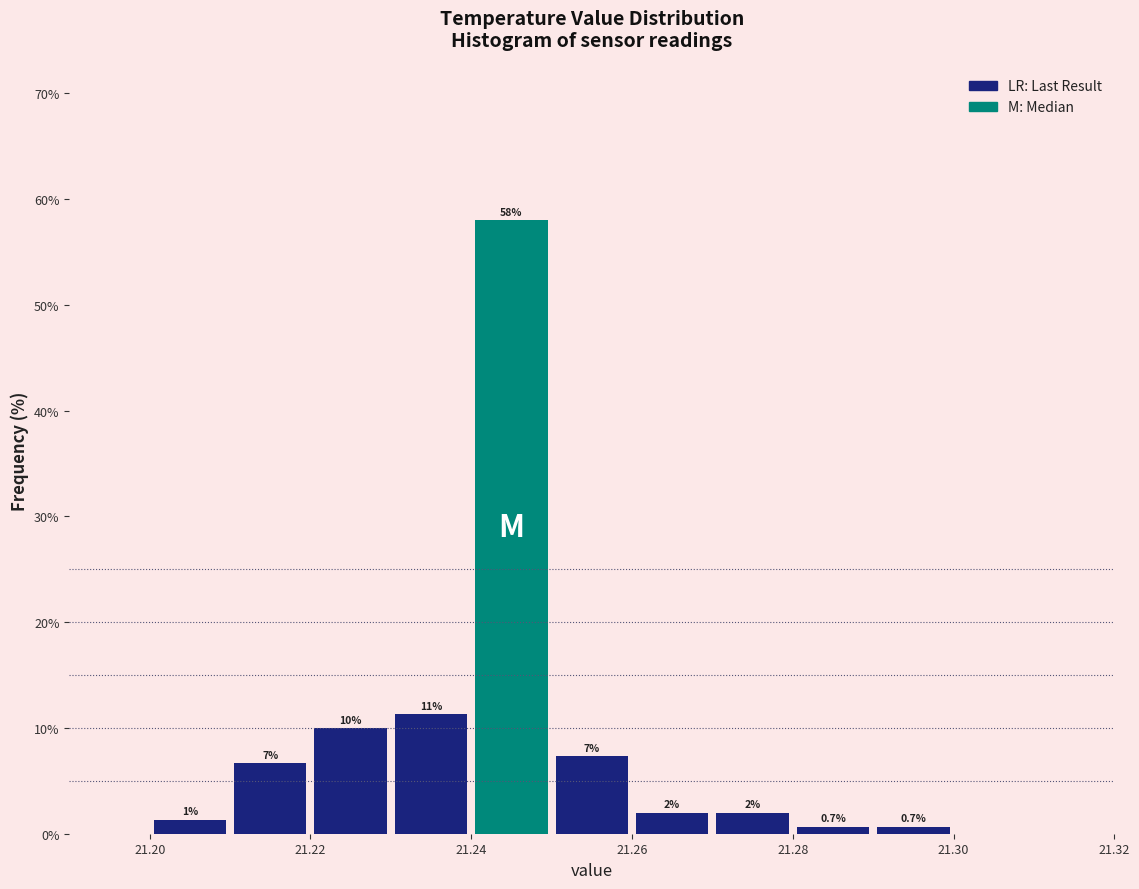

Over which range of the x-axis is the bar tallest?

21.24 to 21.25